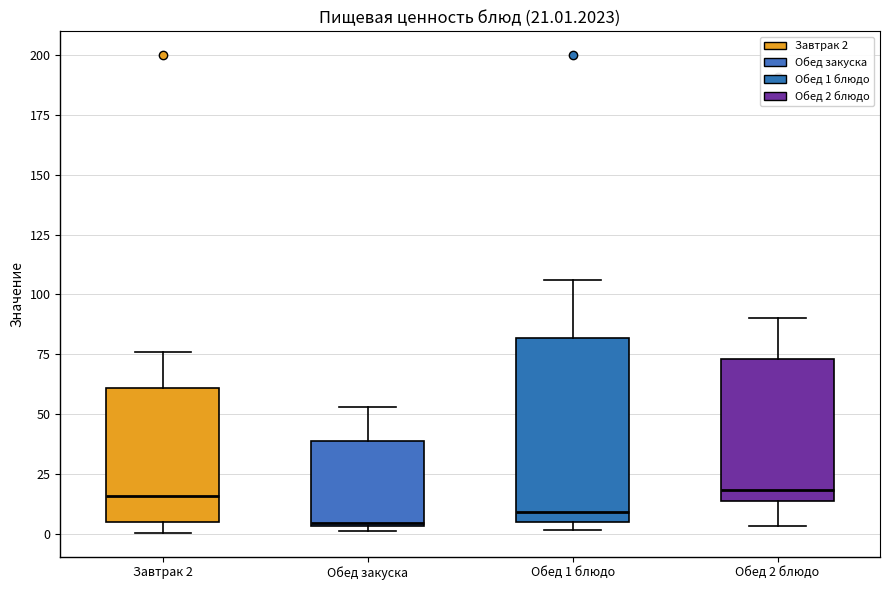

Comparing the boxes themselves (not the whiskers), which one is the tallest?

Обед 1 блюдо